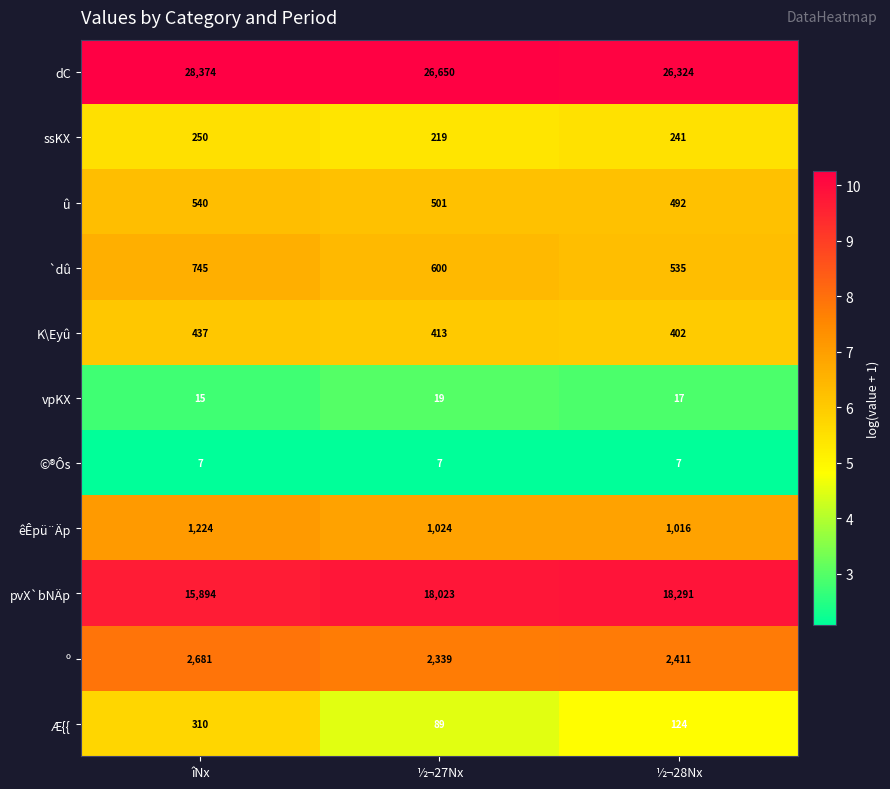

At which category is the sum across all series the highest?

îNx